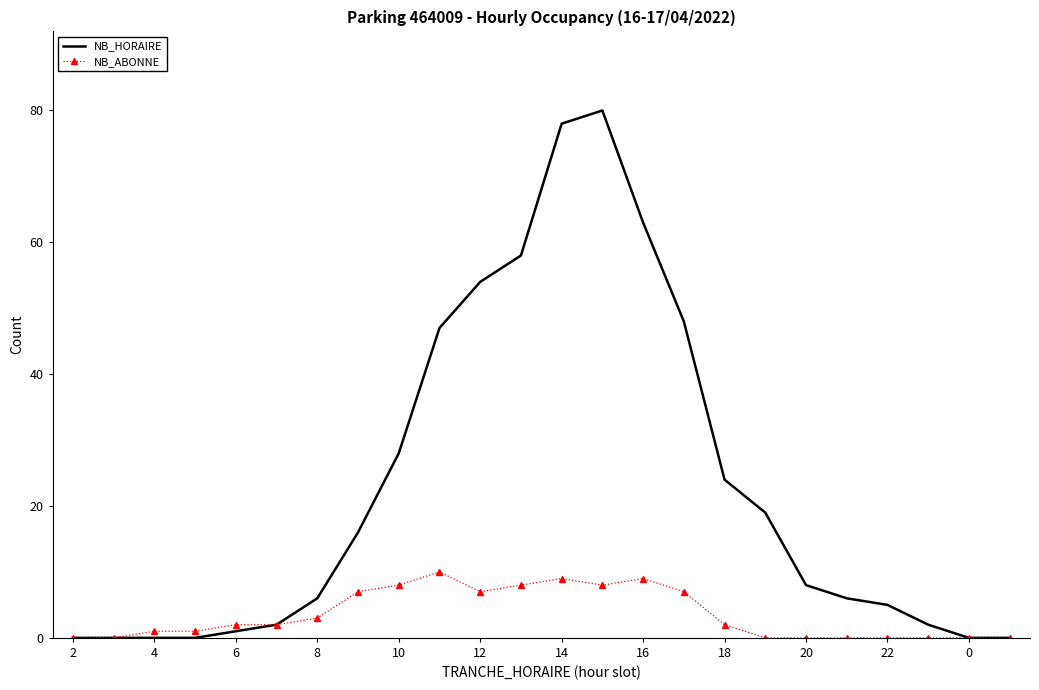

What is the greatest value displayed?

80